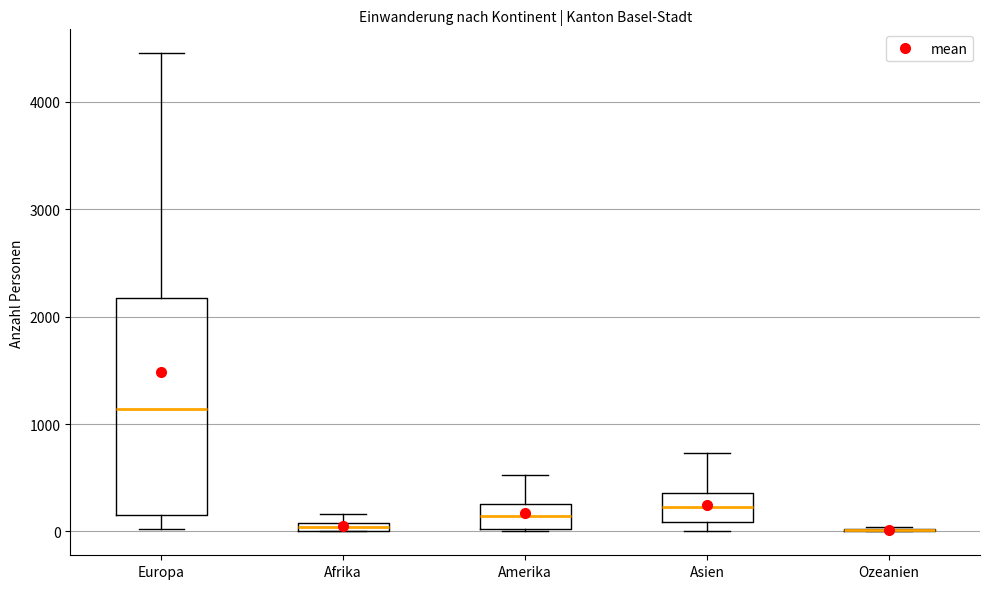

Where does the lower whisker of the box for Europa end on the y-axis? The values are not printed on the chart, so give them approximately, as read against the axis.

0